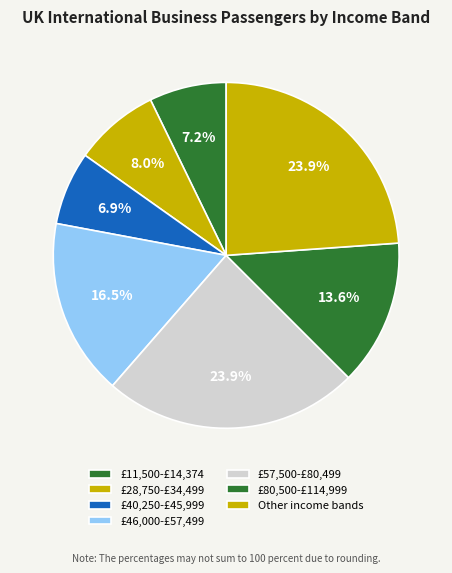

Which has a higher value, £11,500-£14,374 or £28,750-£34,499?

£28,750-£34,499